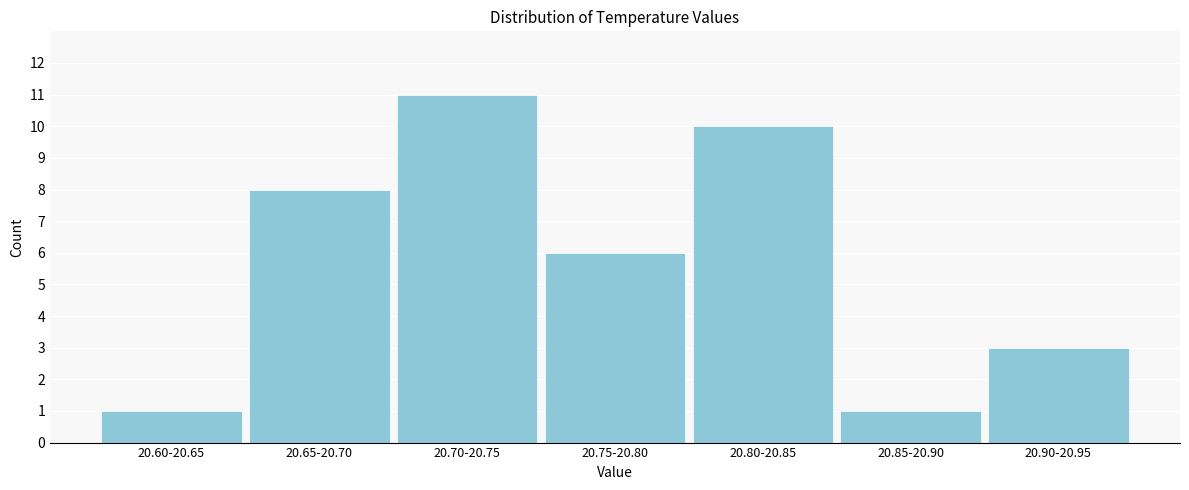

Reading right to left, transcribe all the data shown in this chart.

3	1	10	6	11	8	1